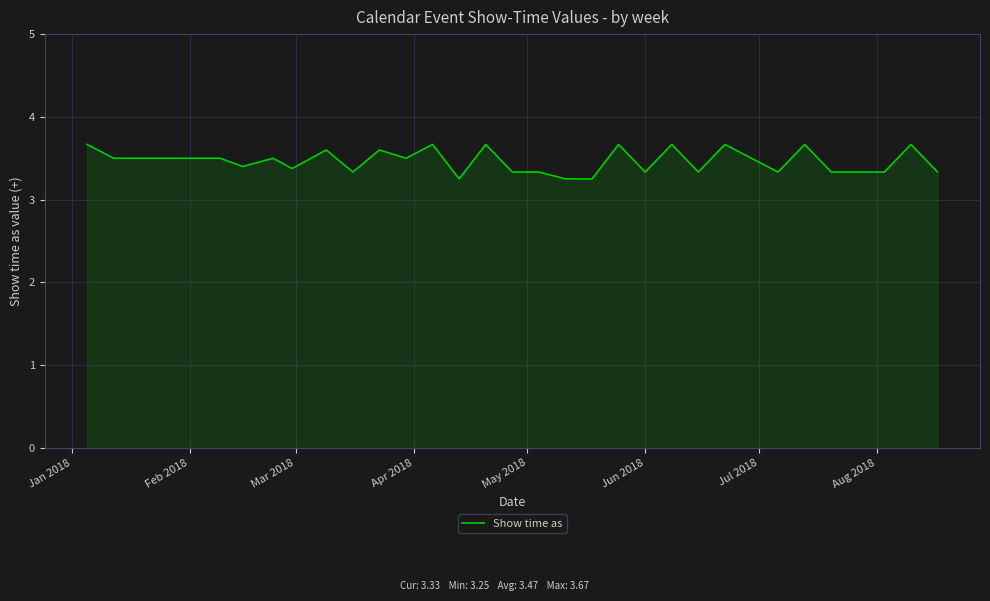

How many values are between 3 and 4?

33